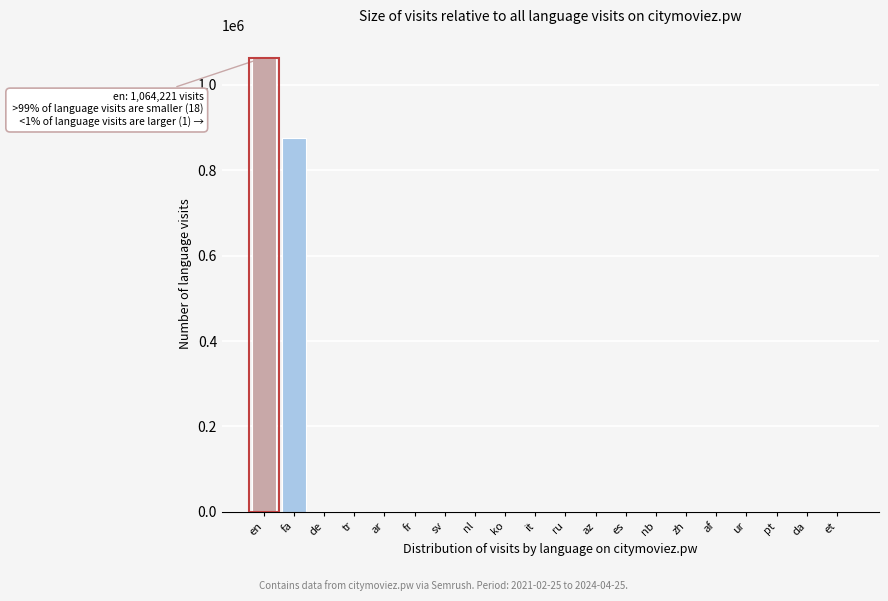

At which category does the chart reach its peak across all series?

en